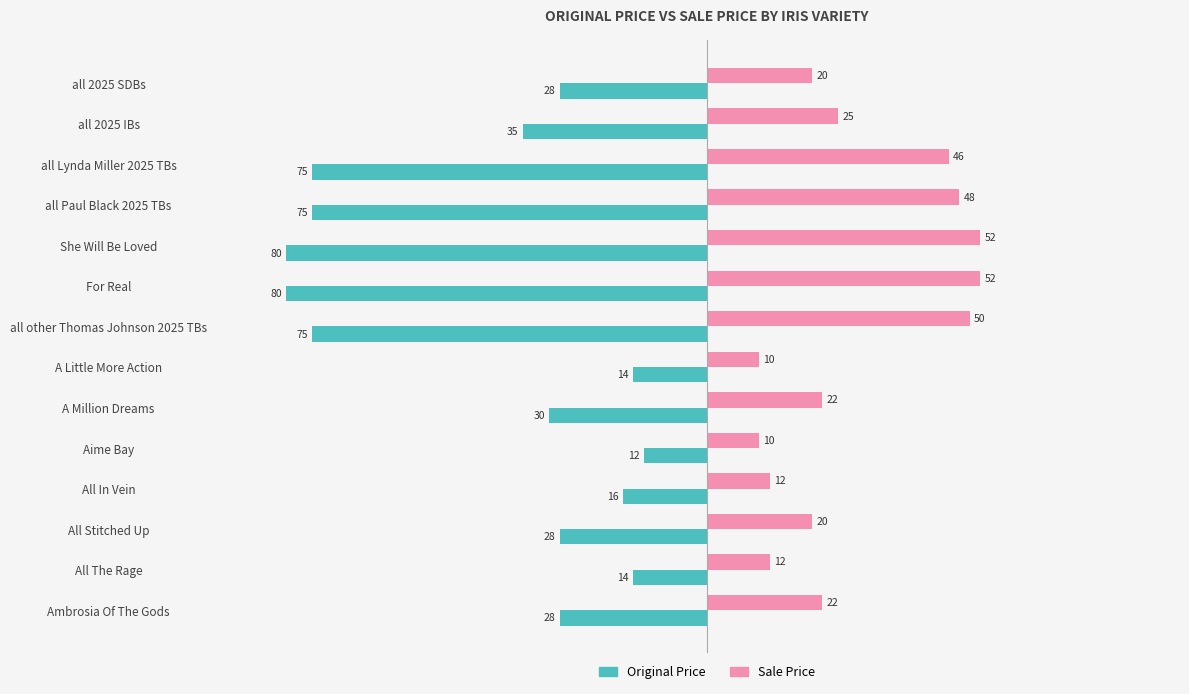

Is it true that Sale Price equals 12 at All The Rage?

True